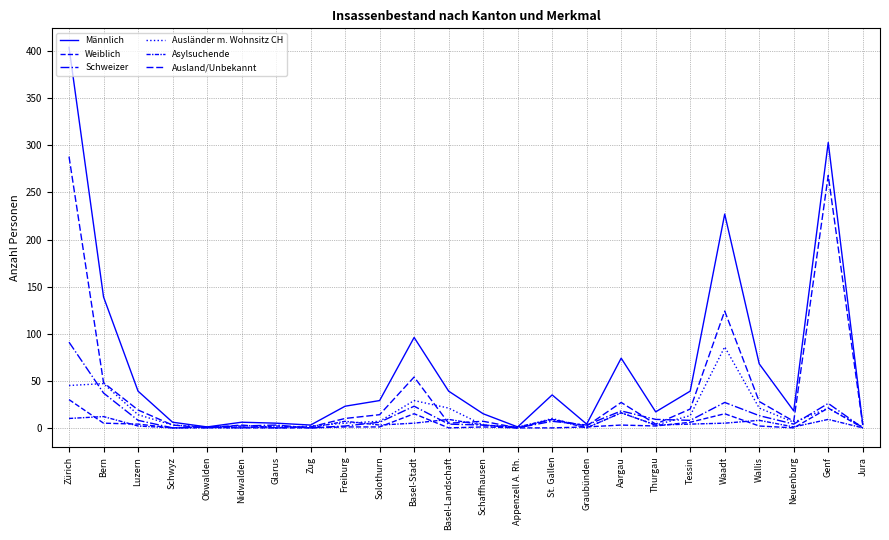

The value of Schweizer at Bern is 37. True or false?

True